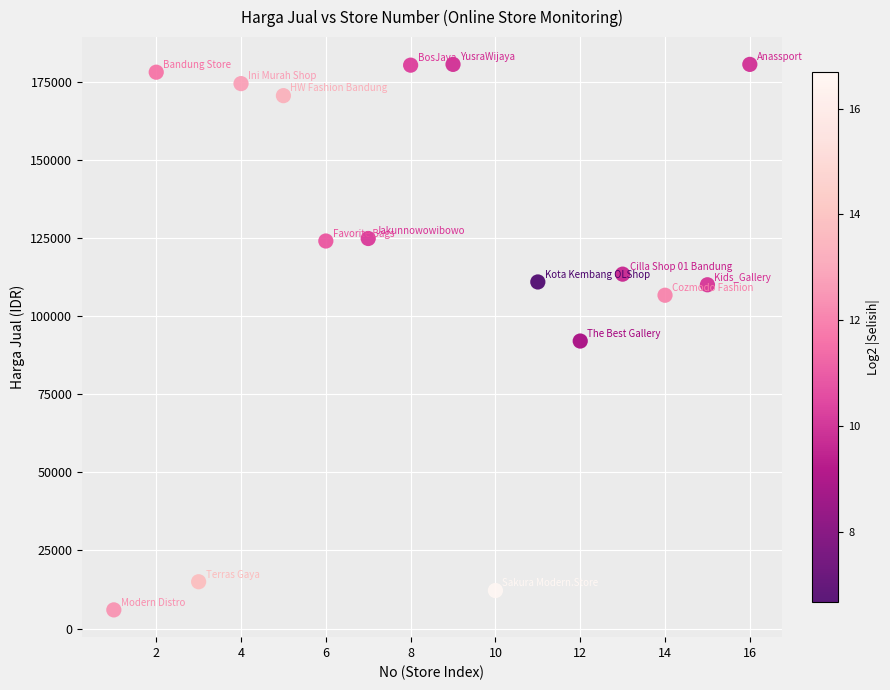

What is the range of X values (max minus min)?

15